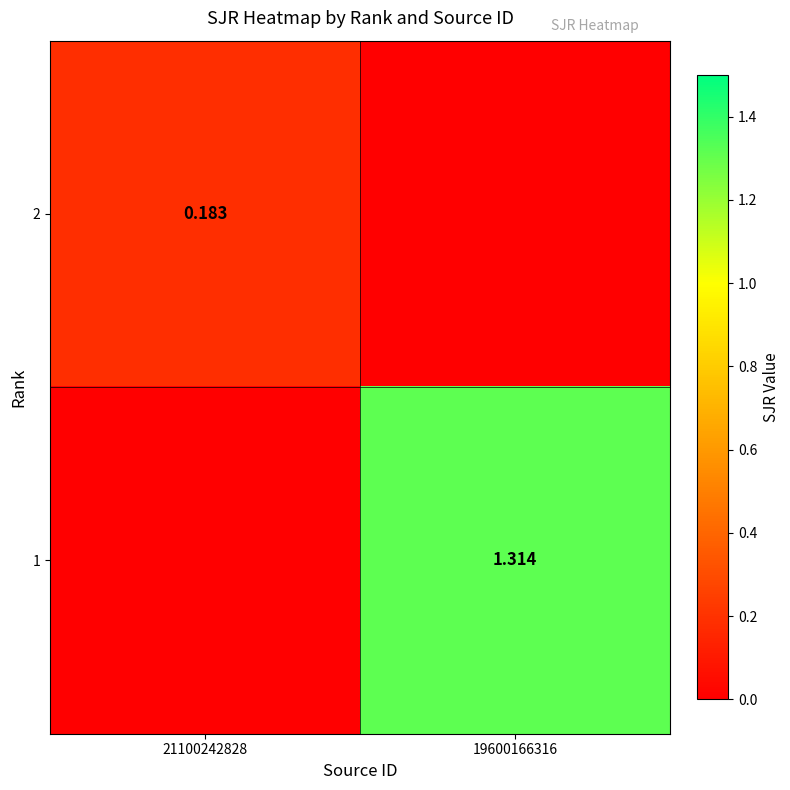

The value of 1 at 19600166316 is 1.3. True or false?

True